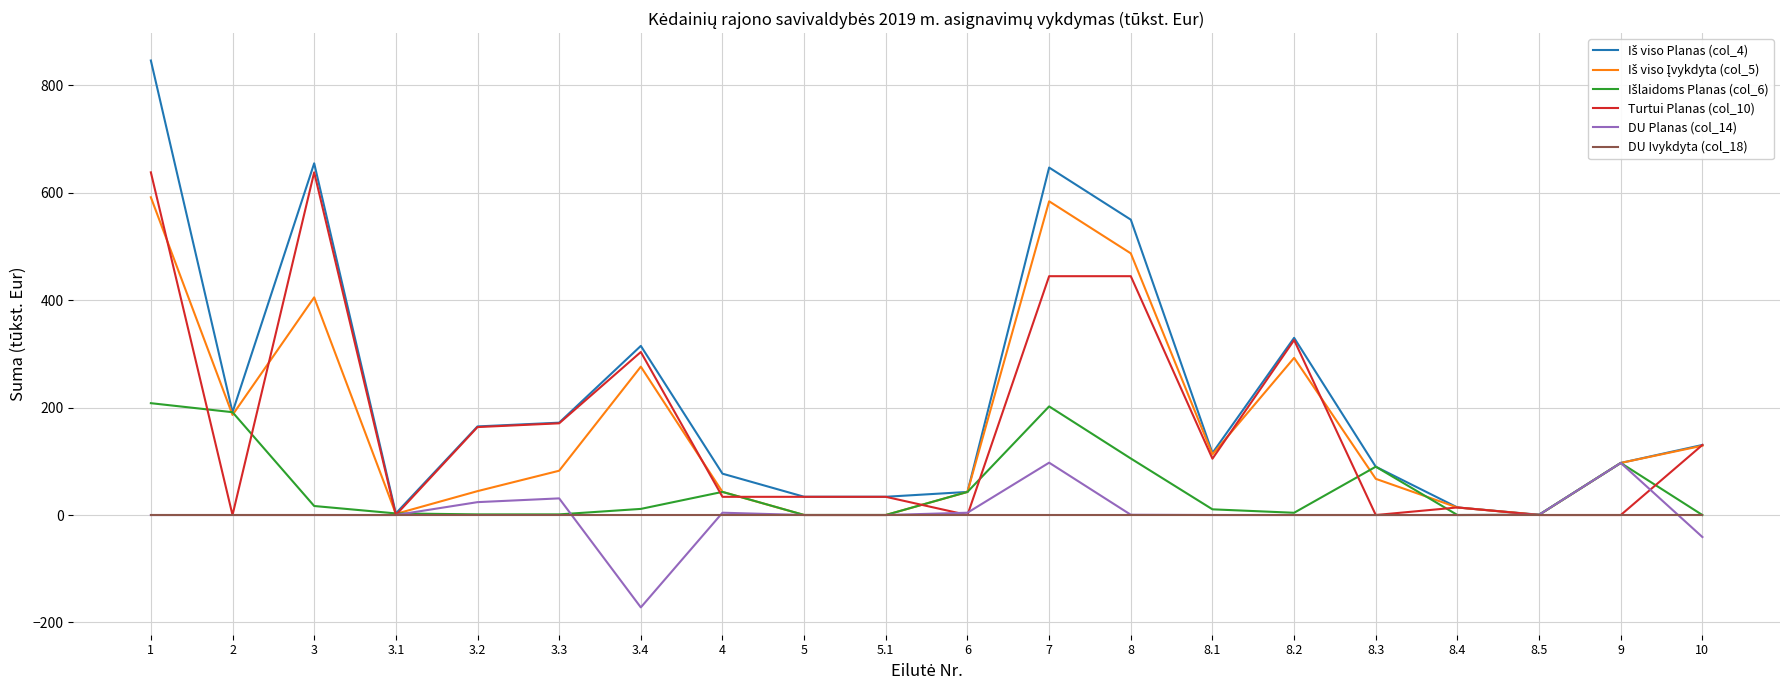

The value of DU Planas (col_14) at 5 is -147.4. True or false?

False